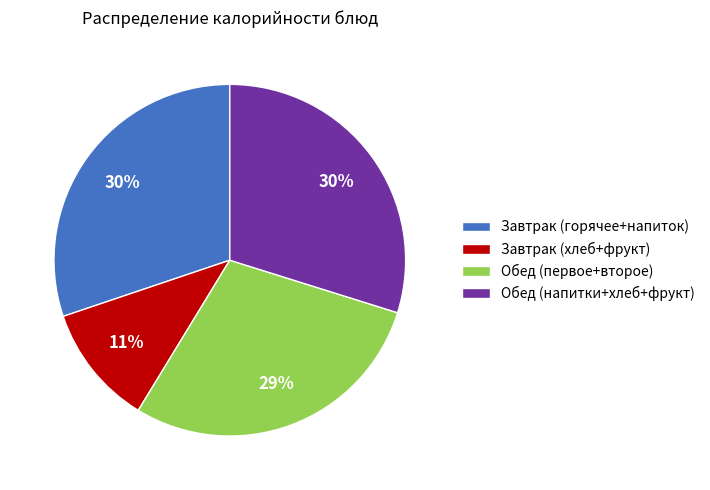

Does any single category account for the majority?

No